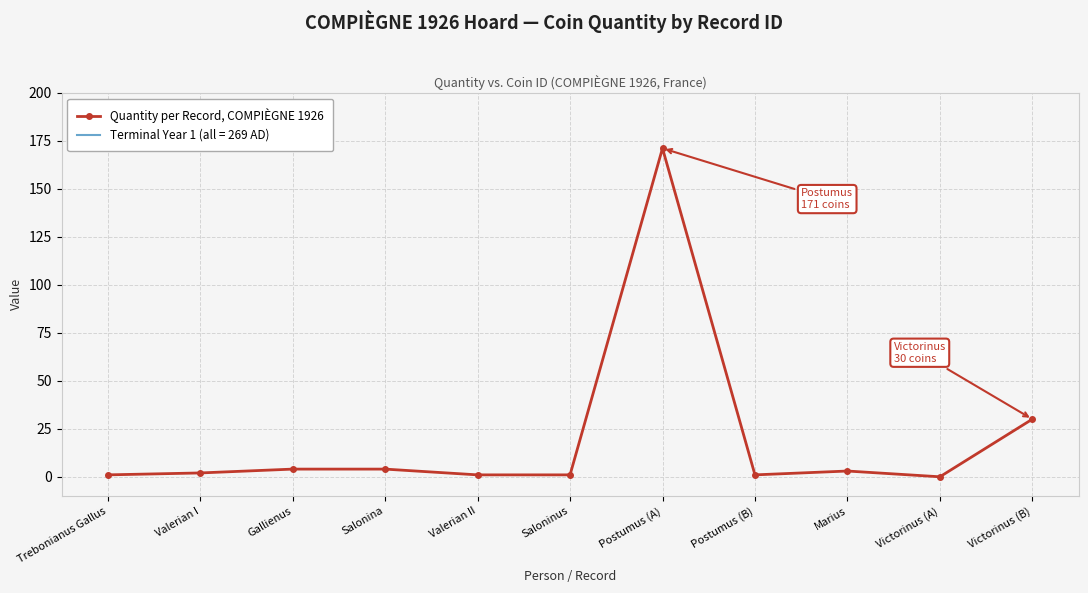

What value does the data have at Valerian II?

1